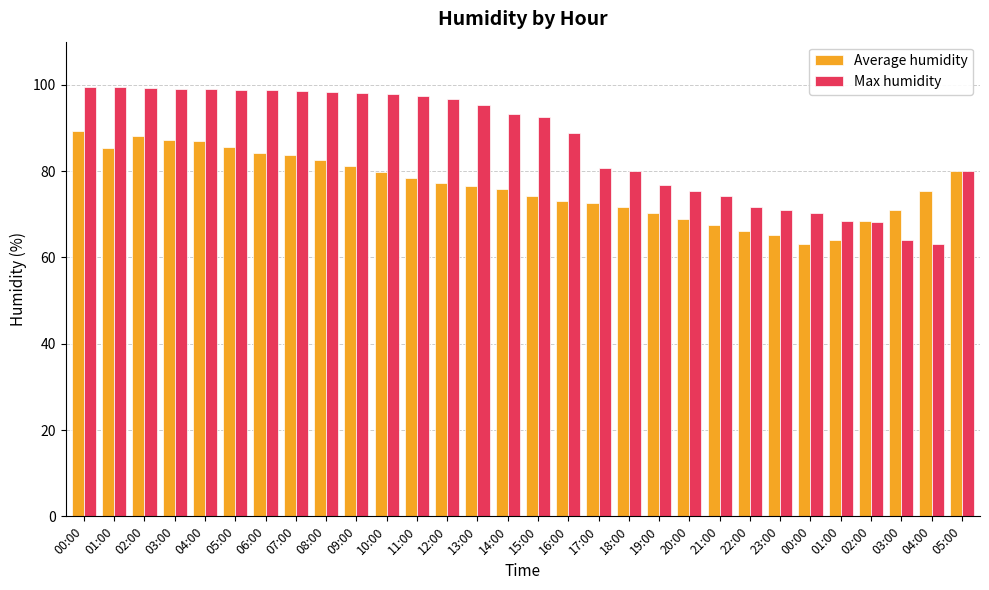

How many distinct data groups are displayed?

2